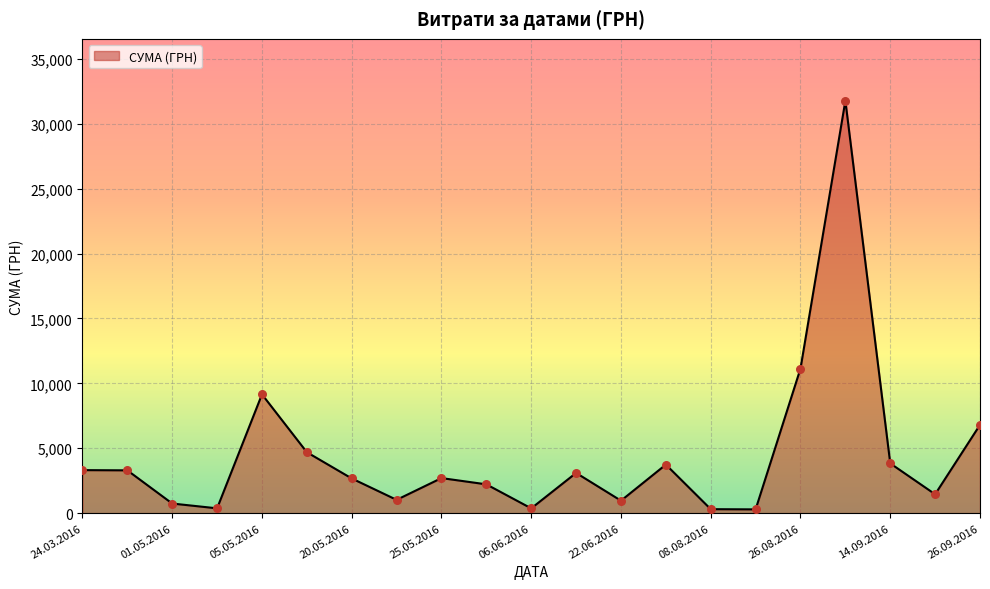

What is the greatest value displayed?

31782.9